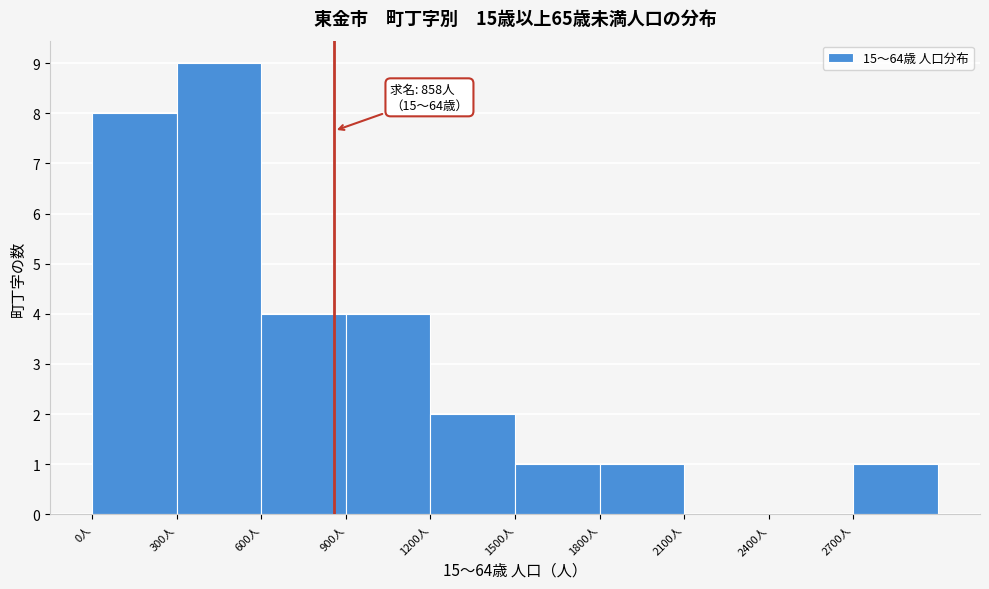

Over which range of the x-axis is the bar tallest?

300 to 600